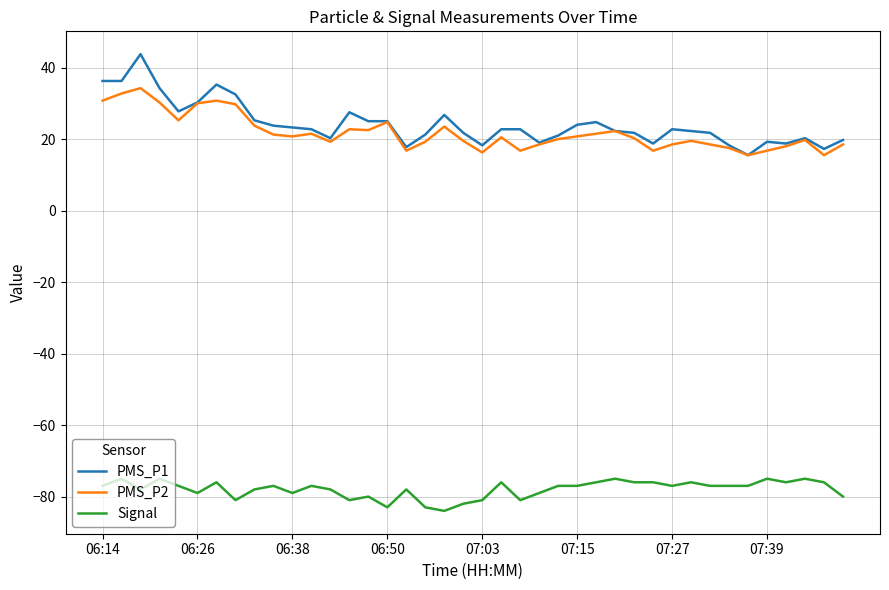

Count the number of data series in this chart.

3